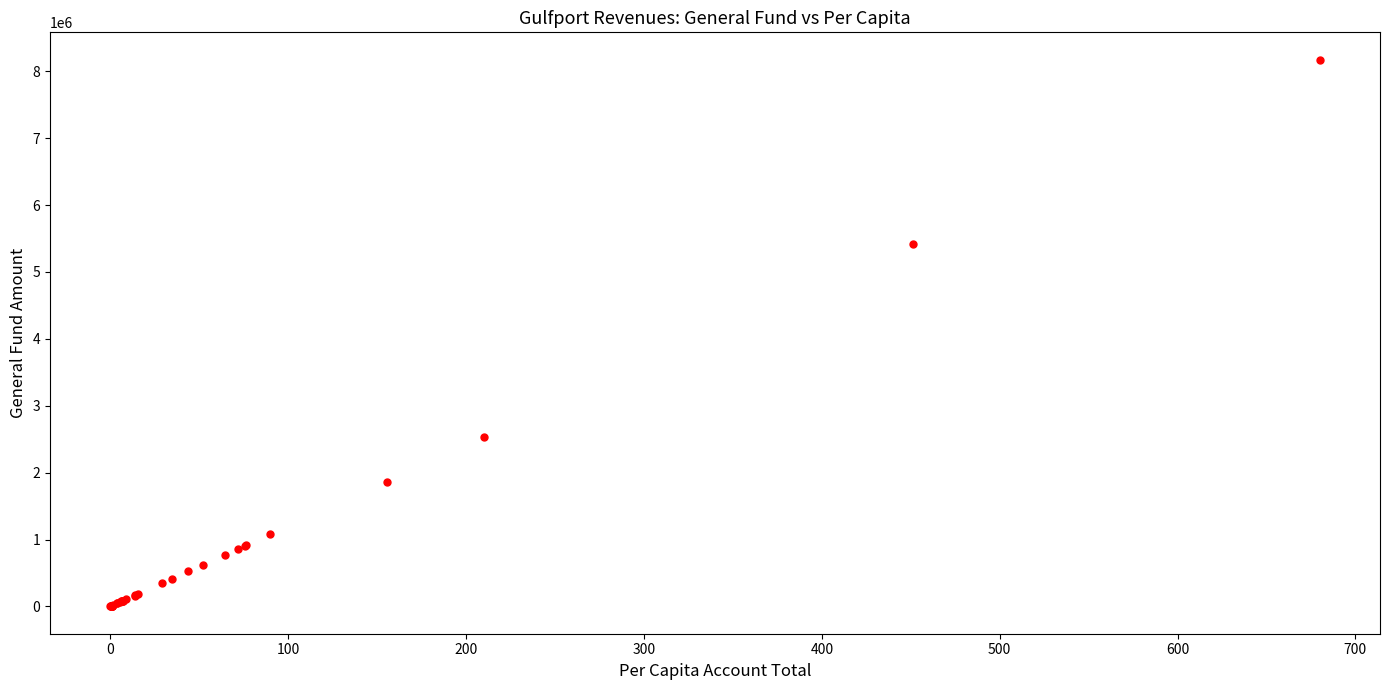

What Y value in the scatter plot is closest to 4086617?

5423563